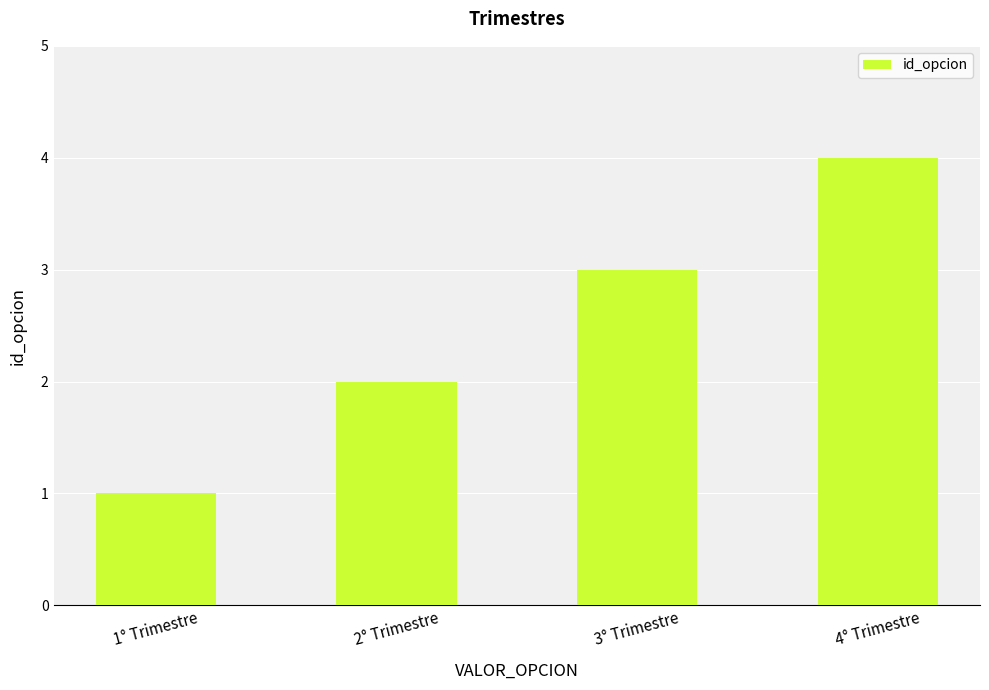

What is the difference between the maximum and minimum values?

3